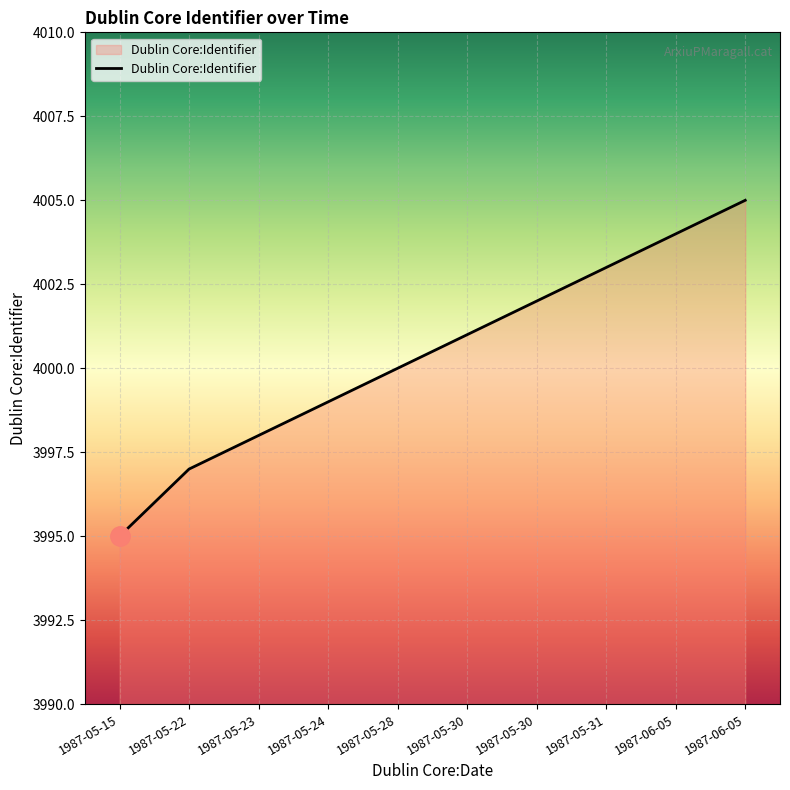

Is this an area chart (filled region under the line)?

Yes